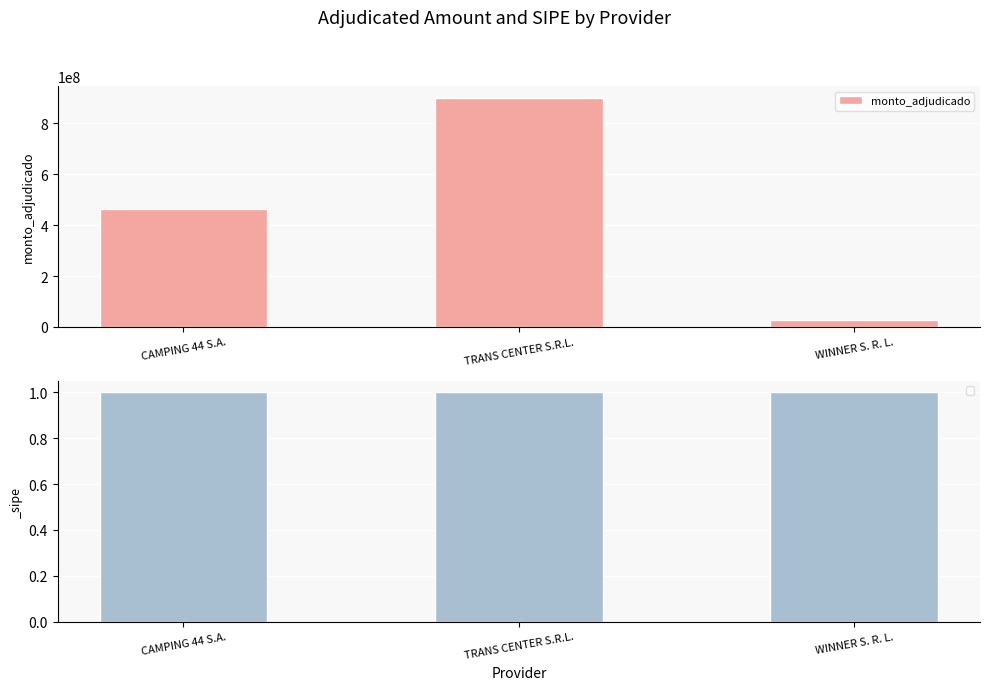

What is the difference between the maximum and minimum values?

871790582